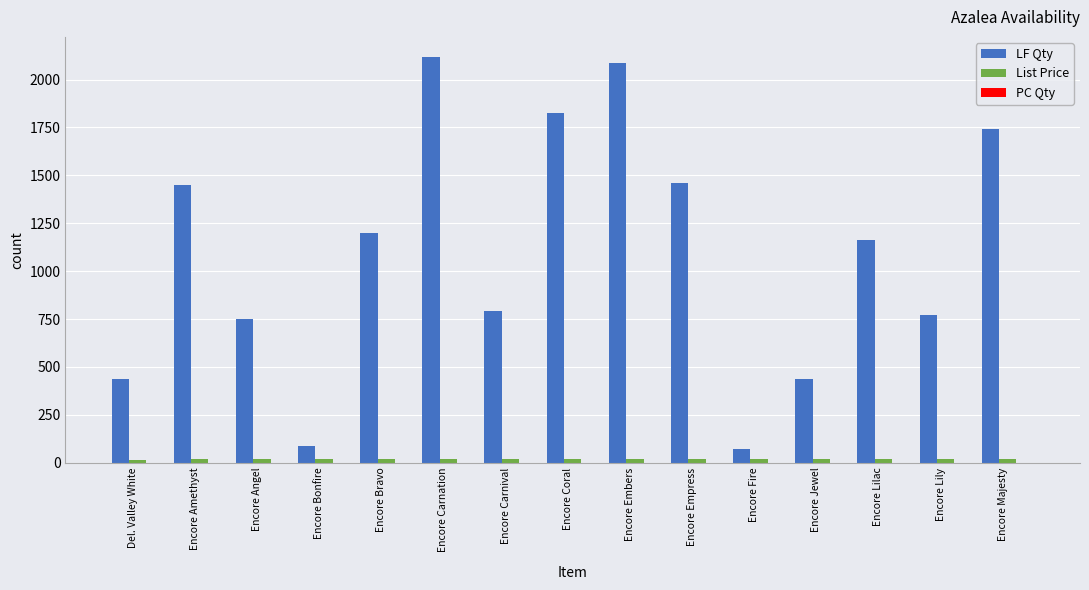

How many data points in LF Qty are less than 1162?

7